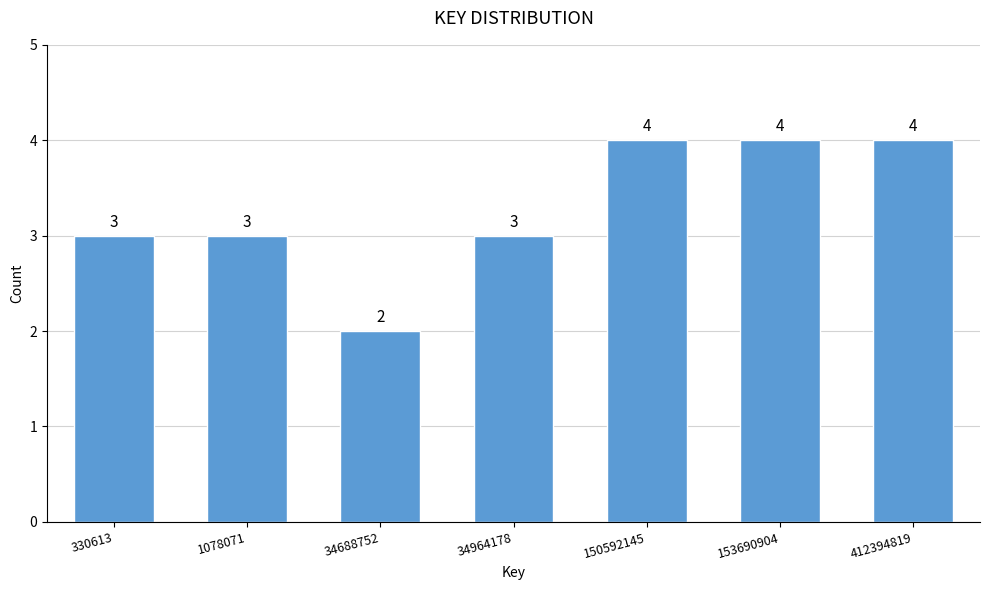

Reading left to right, extract all data points from this chart.

330613=3	1078071=3	34688752=2	34964178=3	150592145=4	153690904=4	412394819=4